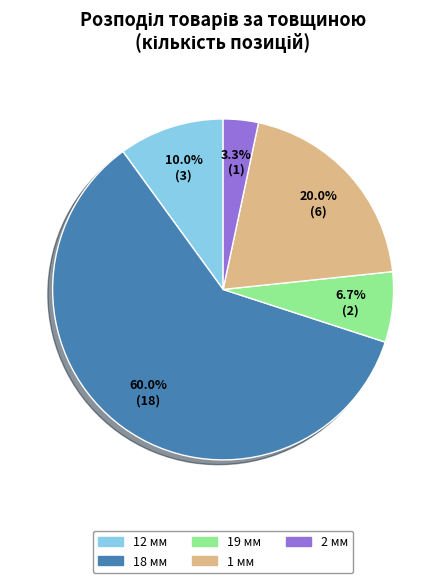

Which has a higher value, 18 мм or 12 мм?

18 мм